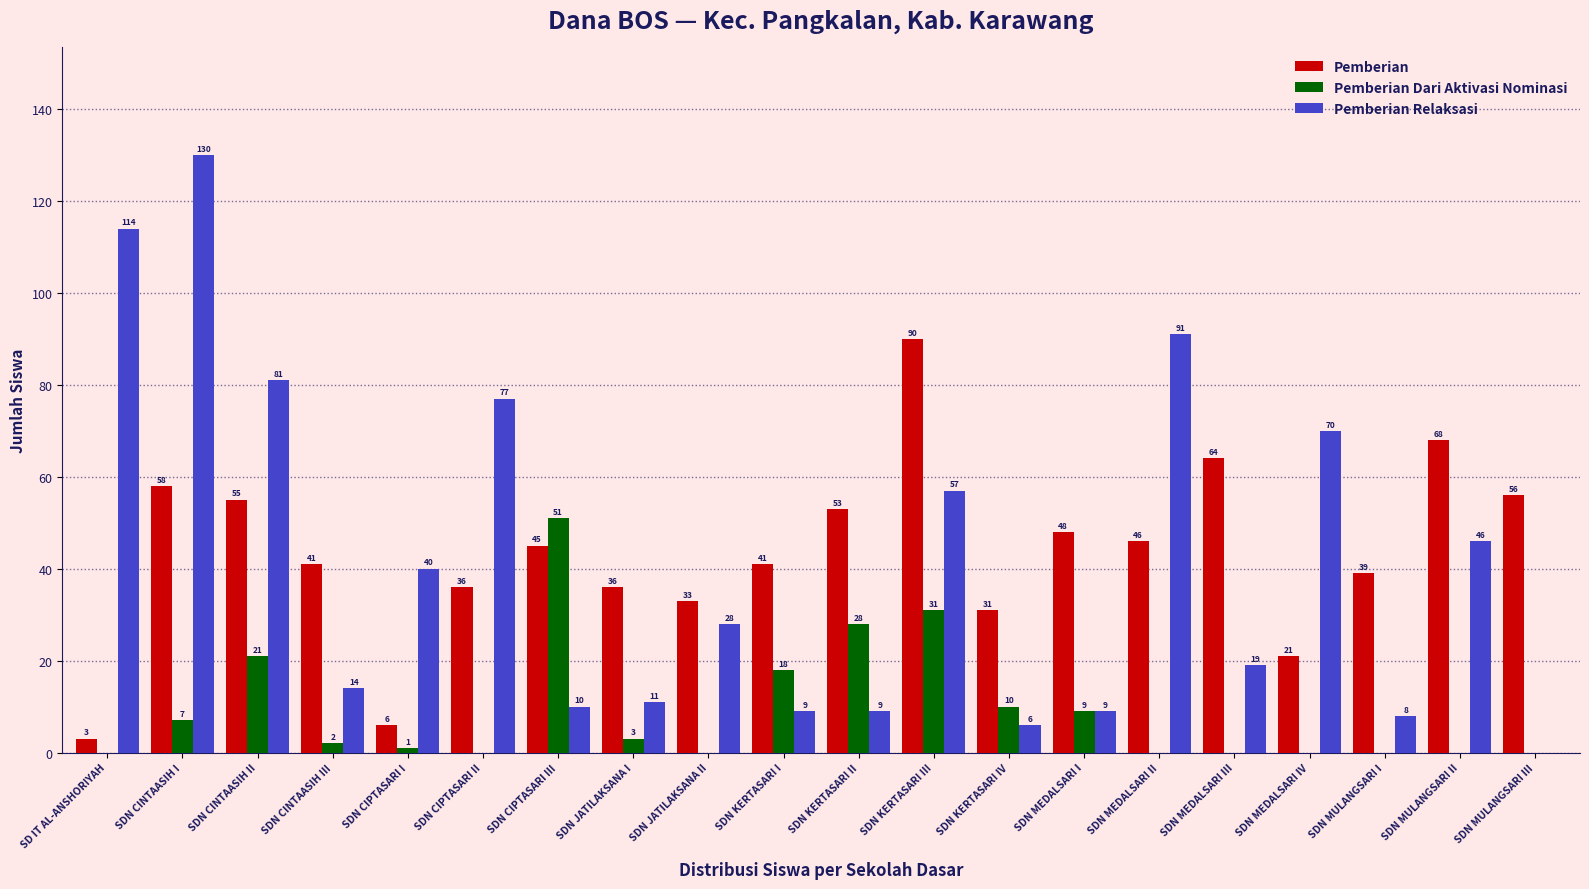

Reading left to right, what are all the values shown in this chart?

Pemberian: SD IT AL-ANSHORIYAH=3	SDN CINTAASIH I=58	SDN CINTAASIH II=55	SDN CINTAASIH III=41	SDN CIPTASARI I=6	SDN CIPTASARI II=36	SDN CIPTASARI III=45	SDN JATILAKSANA I=36	SDN JATILAKSANA II=33	SDN KERTASARI I=41	SDN KERTASARI II=53	SDN KERTASARI III=90	SDN KERTASARI IV=31	SDN MEDALSARI I=48	SDN MEDALSARI II=46	SDN MEDALSARI III=64	SDN MEDALSARI IV=21	SDN MULANGSARI I=39	SDN MULANGSARI II=68	SDN MULANGSARI III=56
Pemberian Dari Aktivasi Nominasi: SD IT AL-ANSHORIYAH=0	SDN CINTAASIH I=7	SDN CINTAASIH II=21	SDN CINTAASIH III=2	SDN CIPTASARI I=1	SDN CIPTASARI II=0	SDN CIPTASARI III=51	SDN JATILAKSANA I=3	SDN JATILAKSANA II=0	SDN KERTASARI I=18	SDN KERTASARI II=28	SDN KERTASARI III=31	SDN KERTASARI IV=10	SDN MEDALSARI I=9	SDN MEDALSARI II=0	SDN MEDALSARI III=0	SDN MEDALSARI IV=0	SDN MULANGSARI I=0	SDN MULANGSARI II=0	SDN MULANGSARI III=0
Pemberian Relaksasi: SD IT AL-ANSHORIYAH=114	SDN CINTAASIH I=130	SDN CINTAASIH II=81	SDN CINTAASIH III=14	SDN CIPTASARI I=40	SDN CIPTASARI II=77	SDN CIPTASARI III=10	SDN JATILAKSANA I=11	SDN JATILAKSANA II=28	SDN KERTASARI I=9	SDN KERTASARI II=9	SDN KERTASARI III=57	SDN KERTASARI IV=6	SDN MEDALSARI I=9	SDN MEDALSARI II=91	SDN MEDALSARI III=19	SDN MEDALSARI IV=70	SDN MULANGSARI I=8	SDN MULANGSARI II=46	SDN MULANGSARI III=0